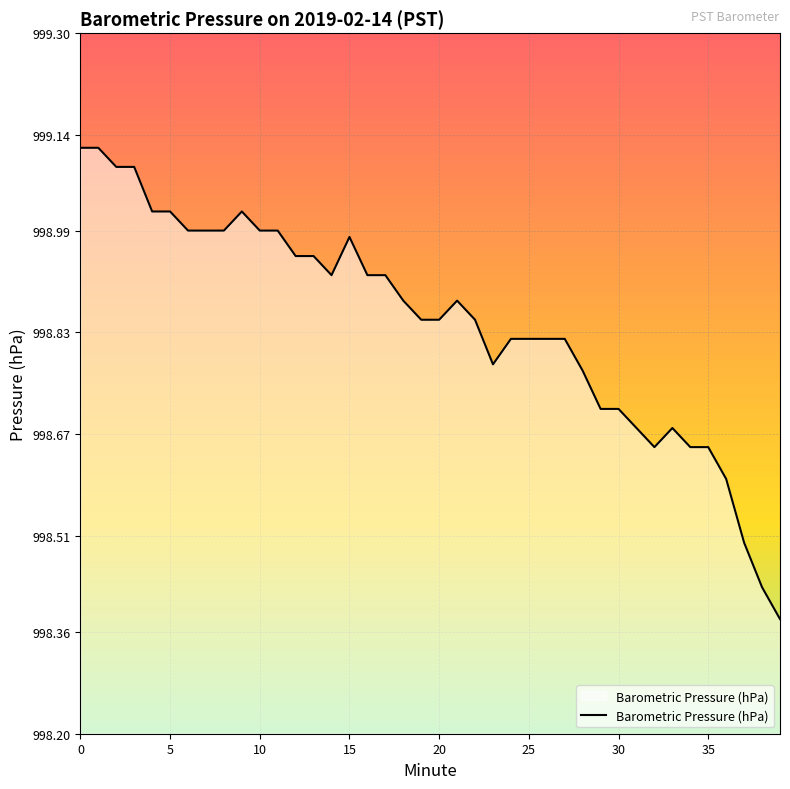

What is the value of the 27th point from the left?

998.8